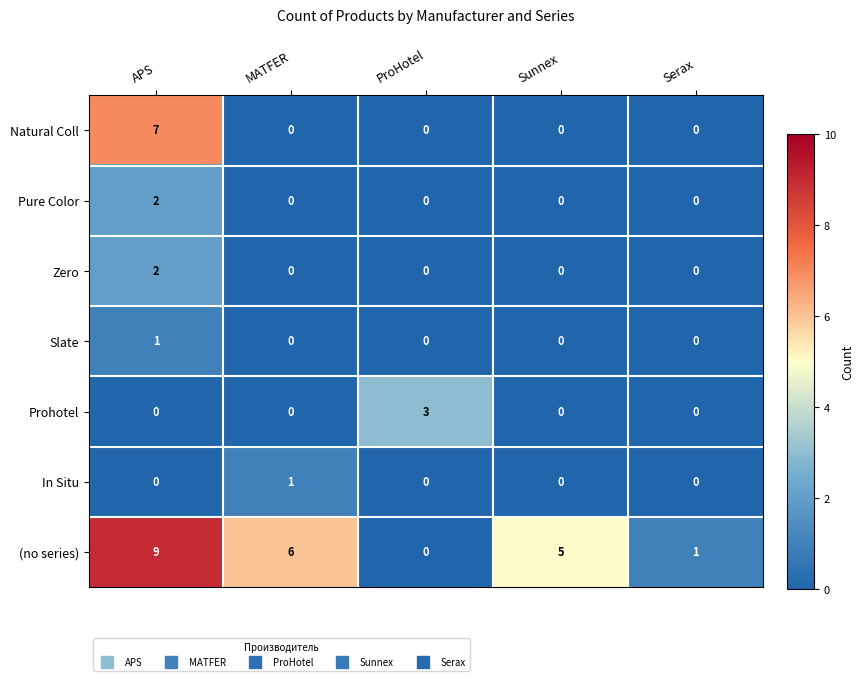

List the labels in order of (no series) value, largest first.

APS, MATFER, Sunnex, Serax, ProHotel